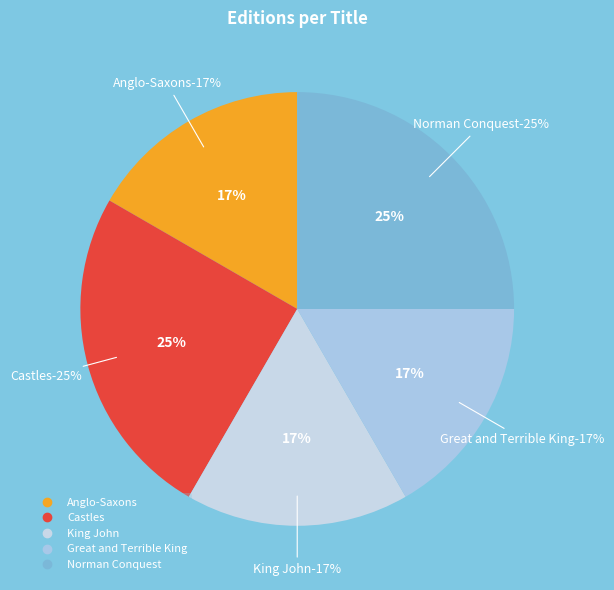

To the nearest percent, what is the difference between the largest and smallest slice percentages?

8%